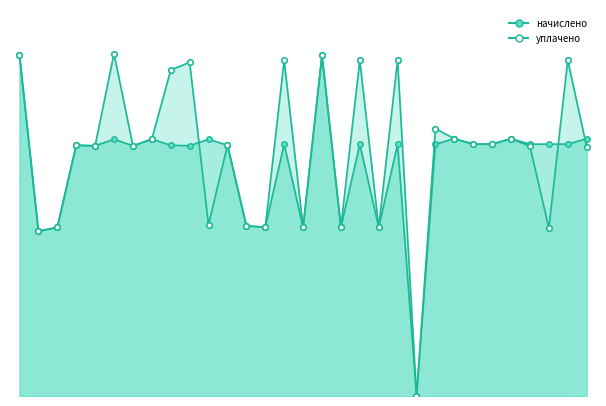

How many times do начислено and уплачено cross each other?

3